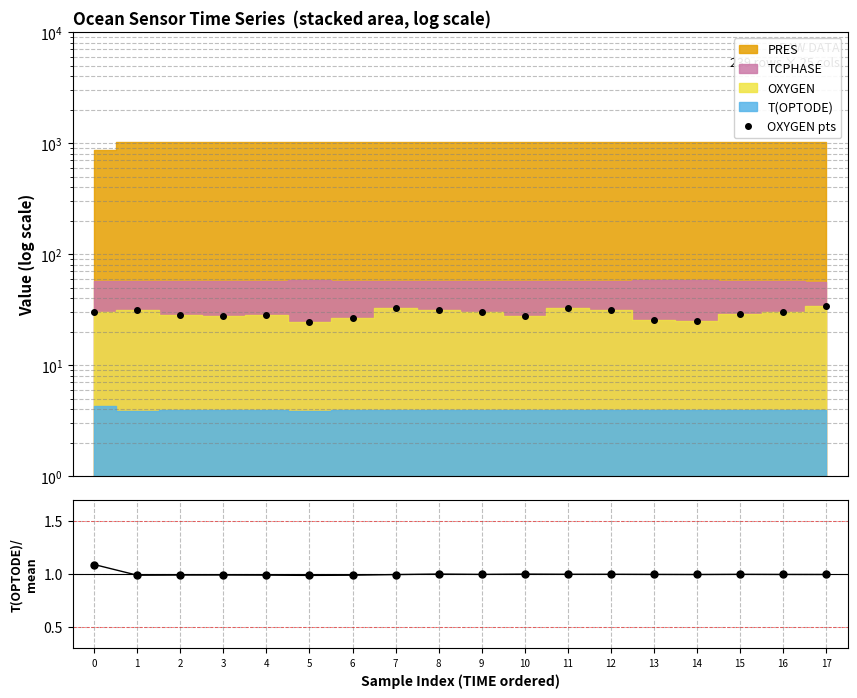

What is the maximum value for OXYGEN pts?

33.9